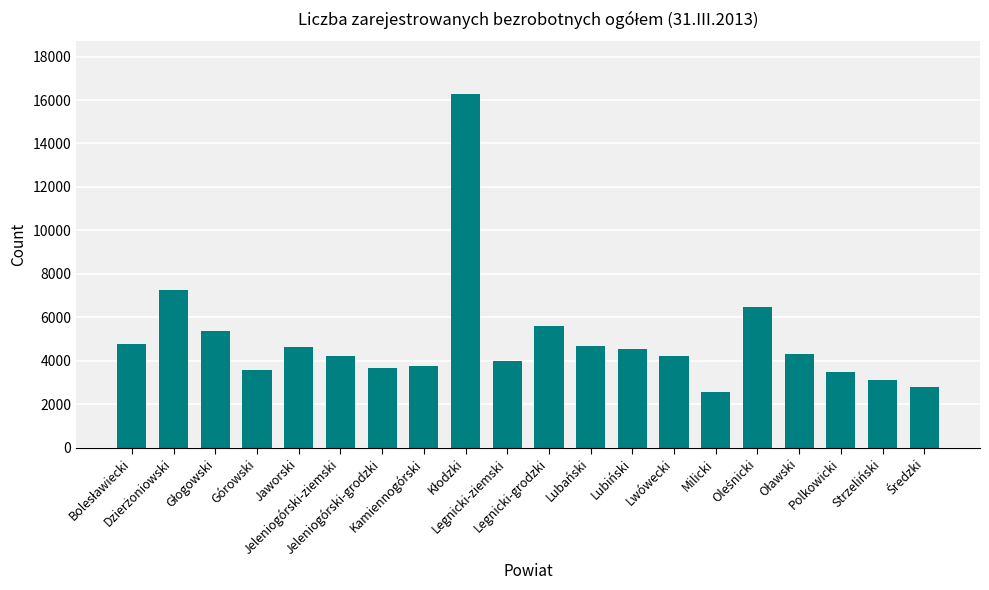

Approximately how many times larger is the value at Legnicki-ziemski compared to Jaworski?

0.9